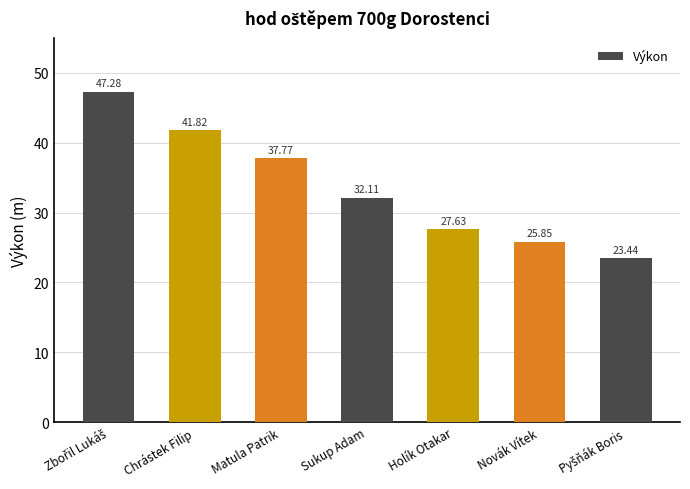

Between Novák Vítek and Matula Patrik, which is larger?

Matula Patrik